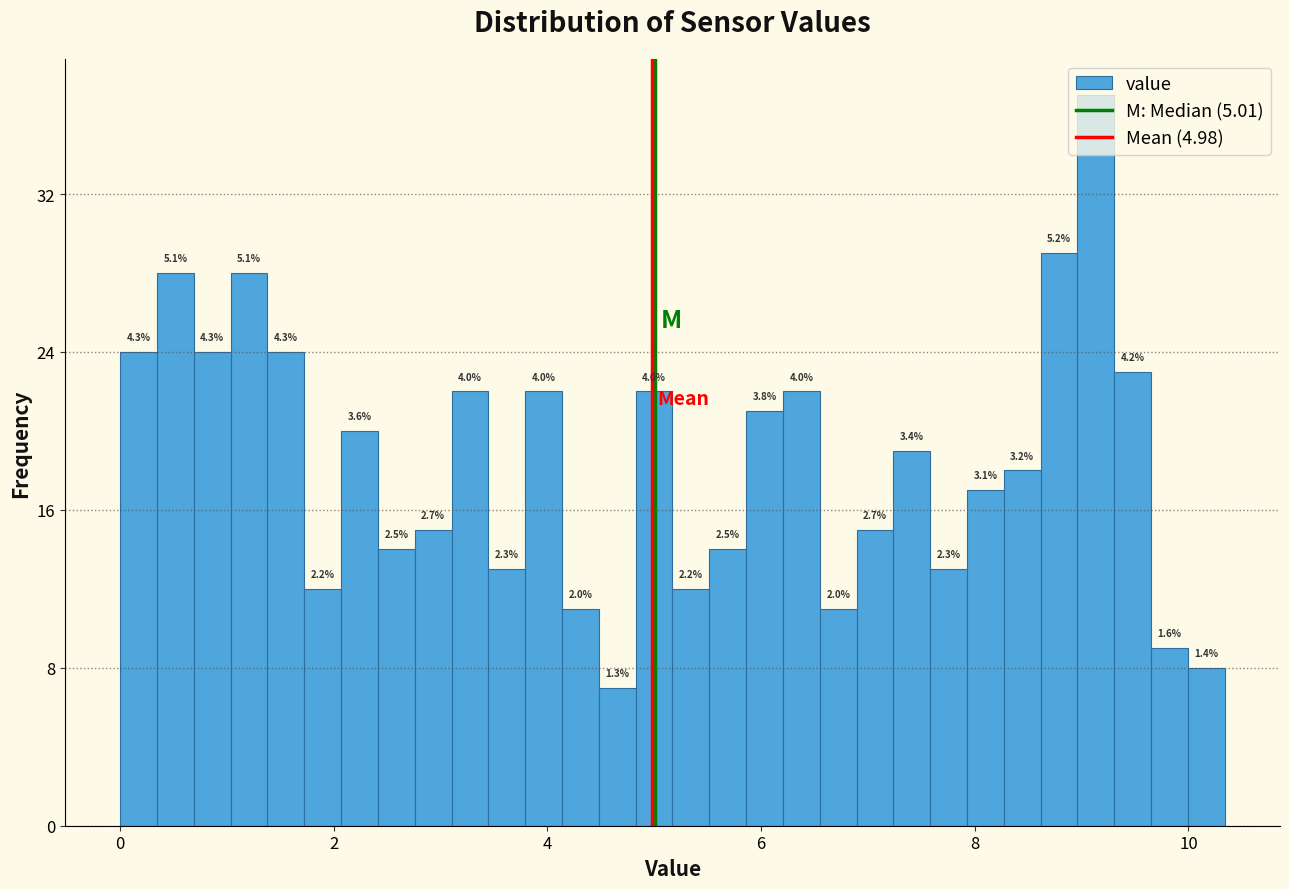

Read against the x-axis, roughly where is the centre of the tallest bar?

9.2